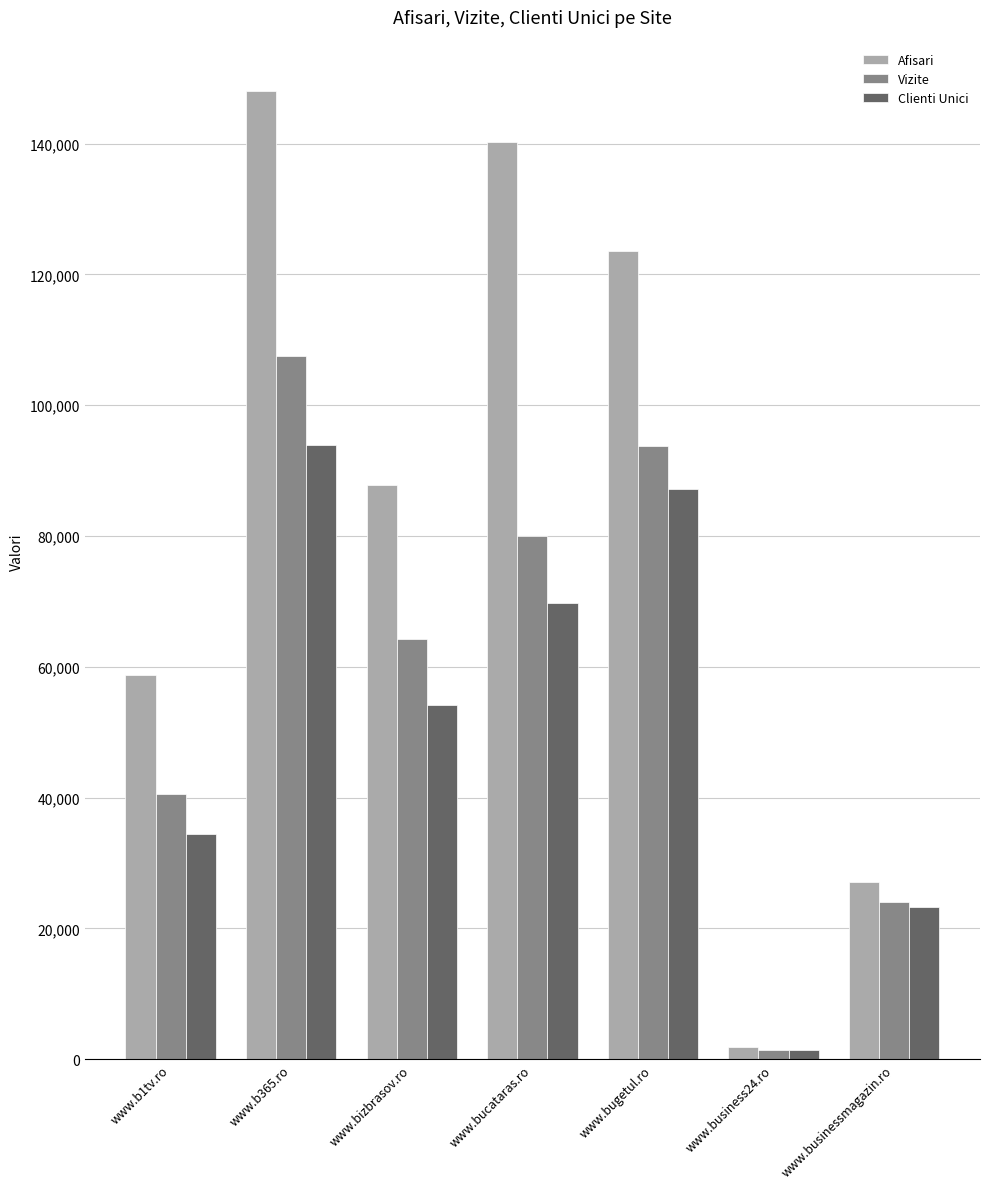

Between www.b1tv.ro and www.bucataras.ro, which series saw the biggest shift?

Afisari